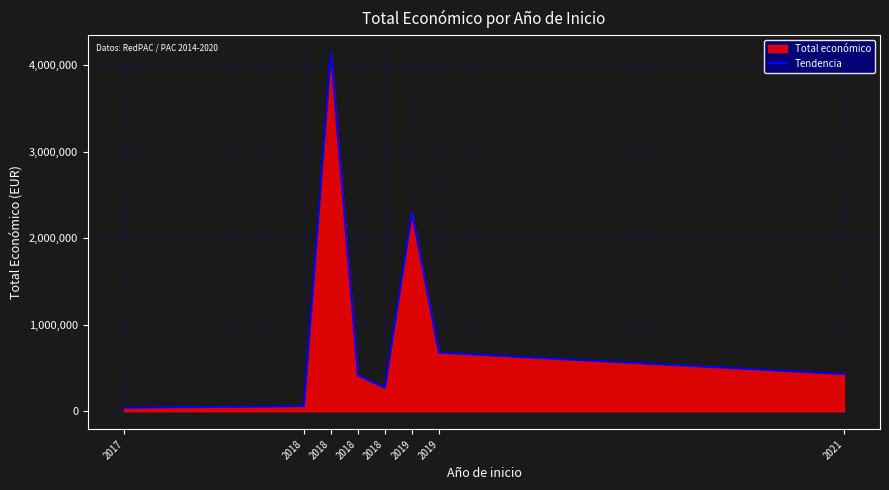

How many lines are shown in the chart?

1